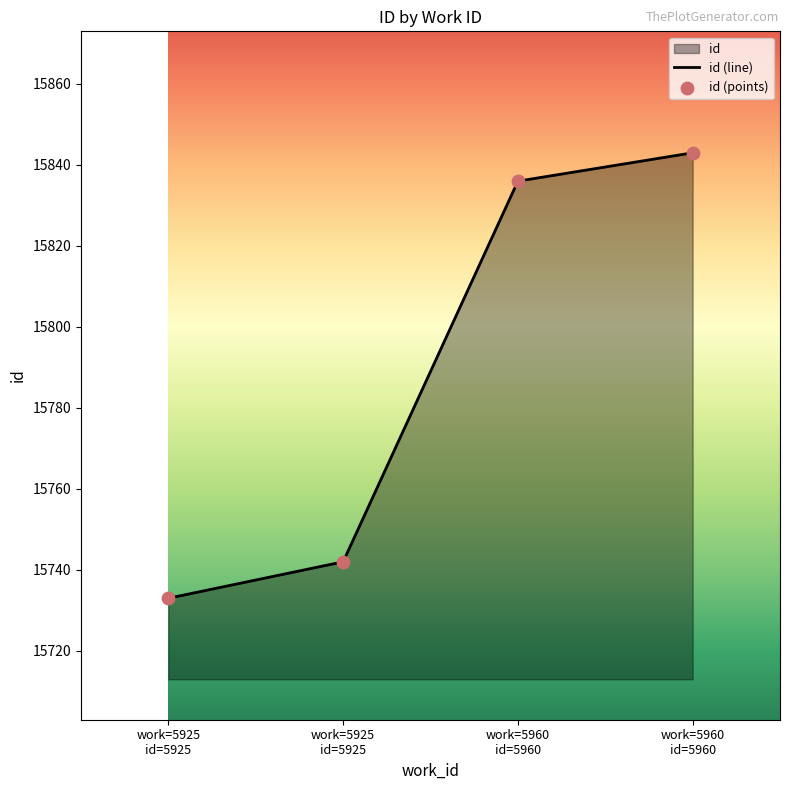

What is the change in value from work=5960 id=5960 to work=5960 id=5960?

+7